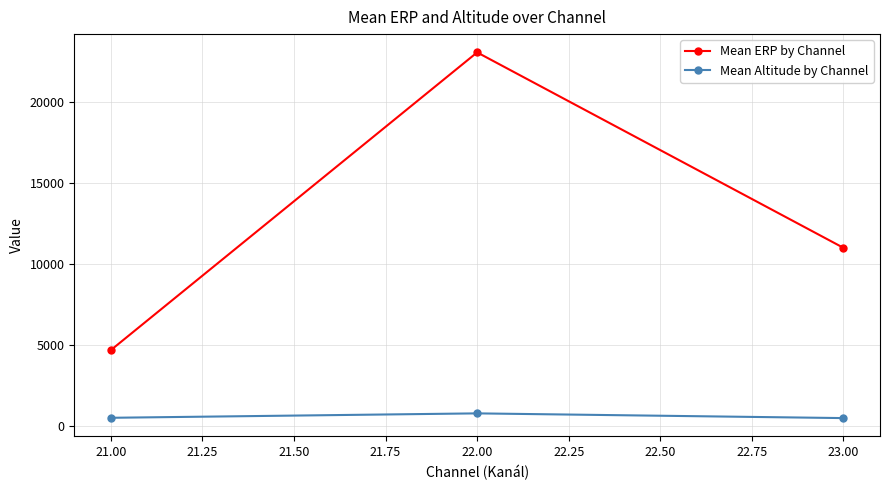

At which category is the sum across all series the highest?

22.00